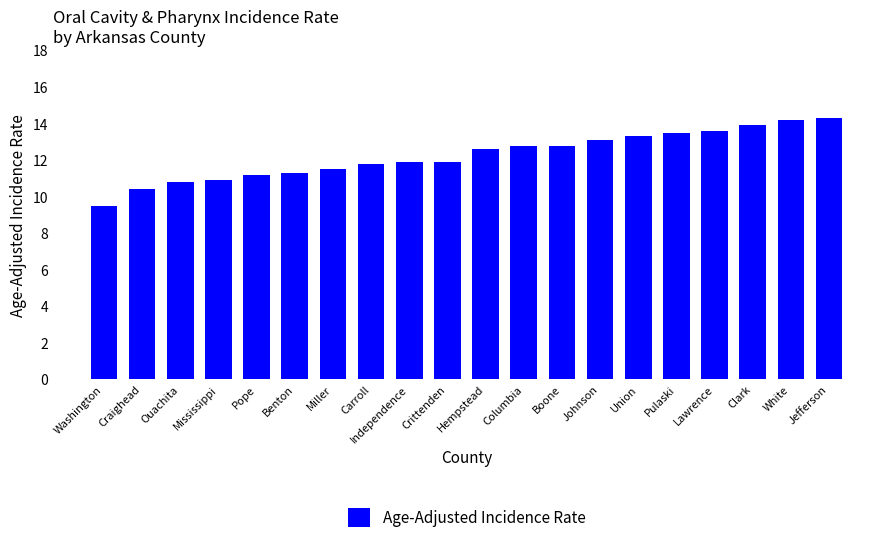

How many distinct data groups are displayed?

1